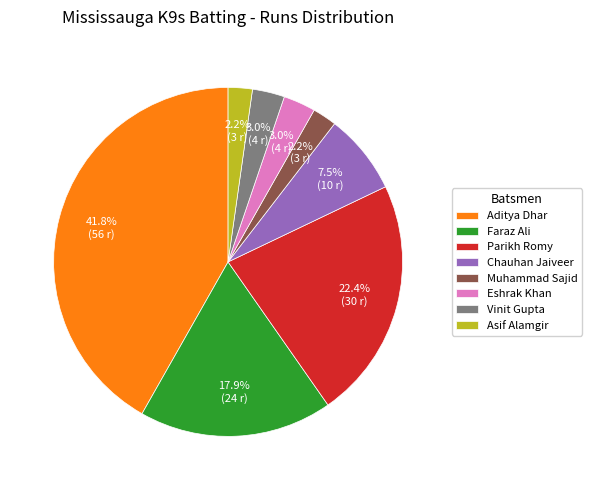

Does any single category account for the majority?

No